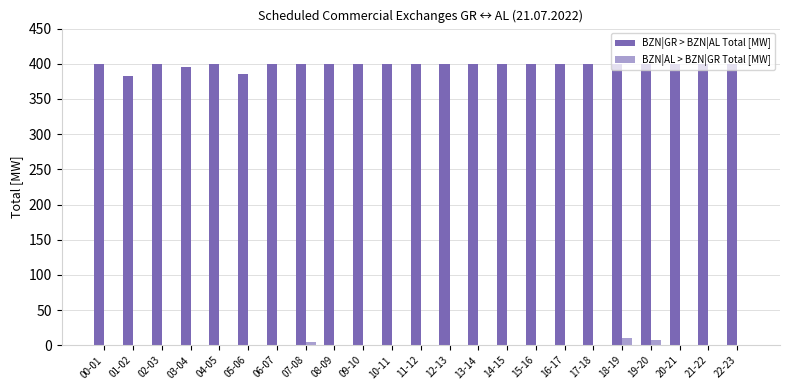

Which series has the largest total across all categories?

BZN|GR > BZN|AL Total [MW]